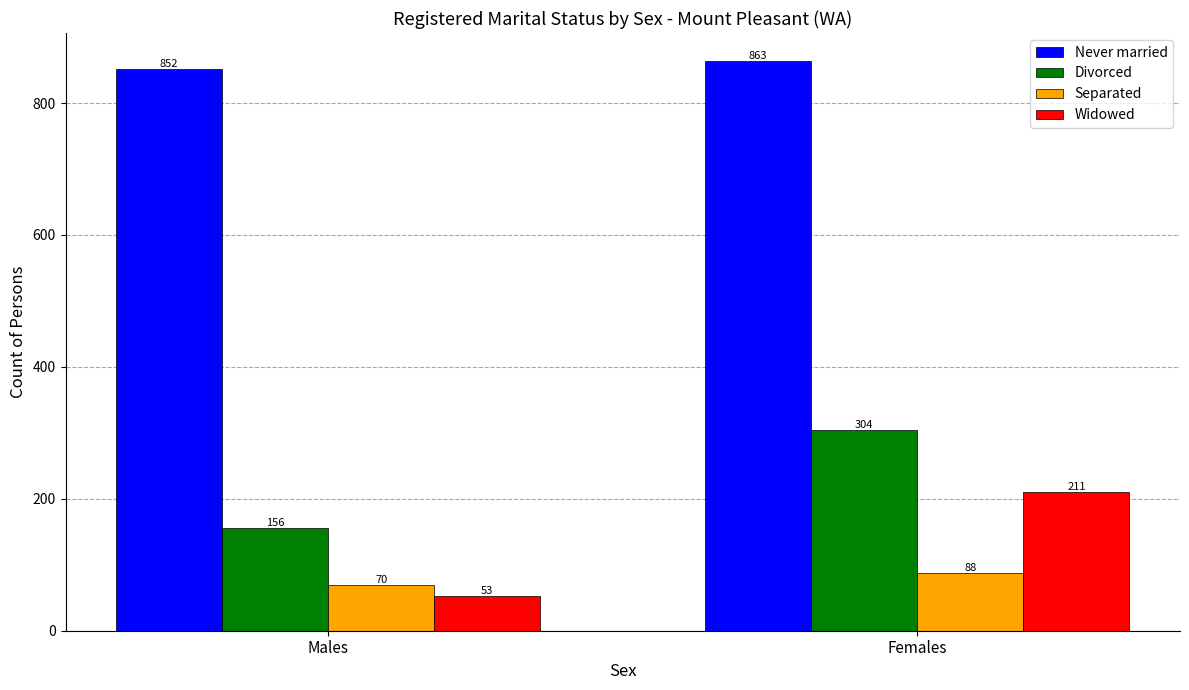

Reading left to right, what are all the values shown in this chart?

Never married: Males=852	Females=863
Divorced: Males=156	Females=304
Separated: Males=70	Females=88
Widowed: Males=53	Females=211